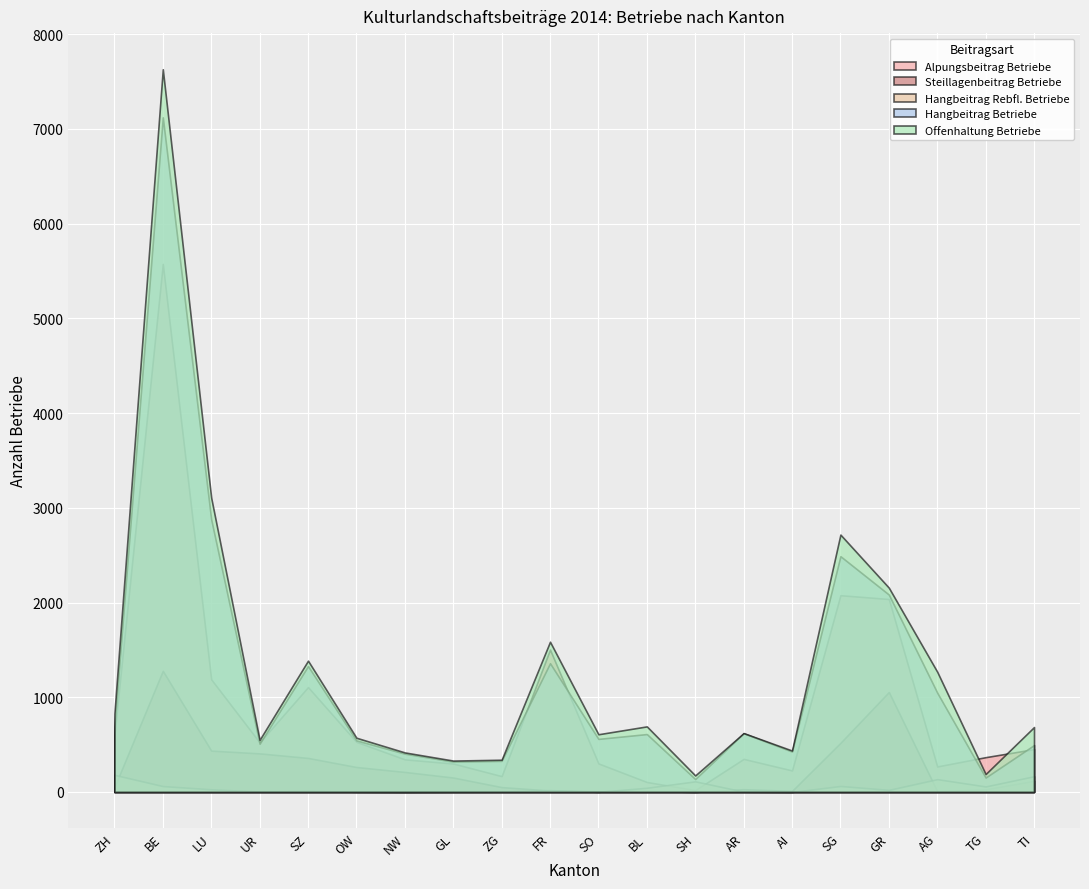

What is the label of the 14th point from the right?

NW